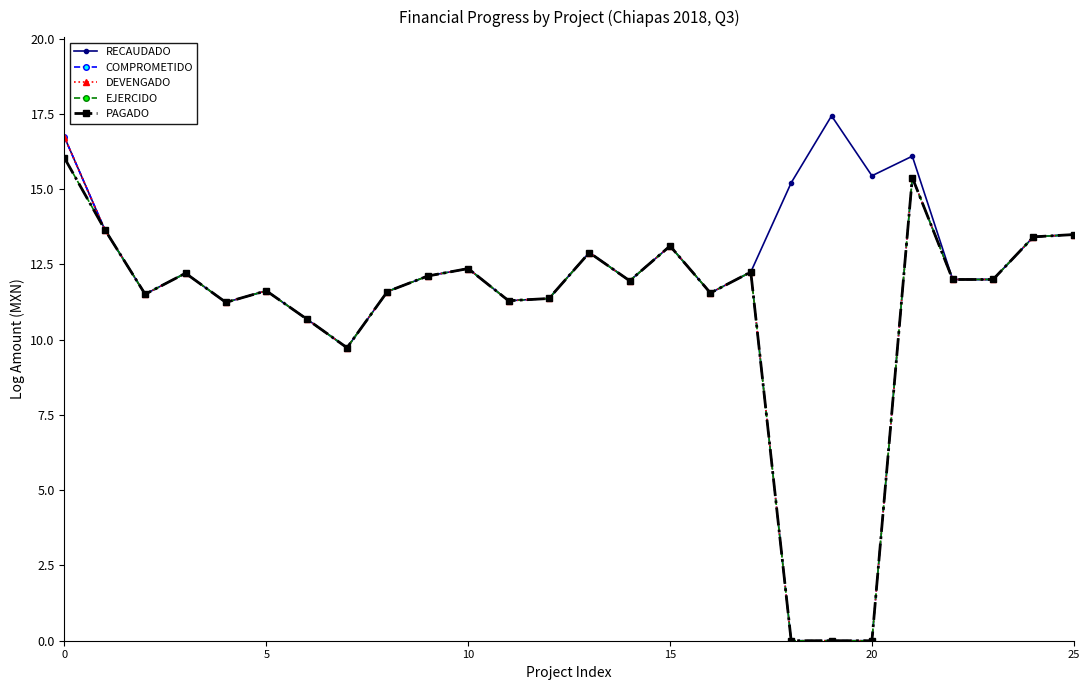

Which series has the largest range (max minus min)?

COMPROMETIDO